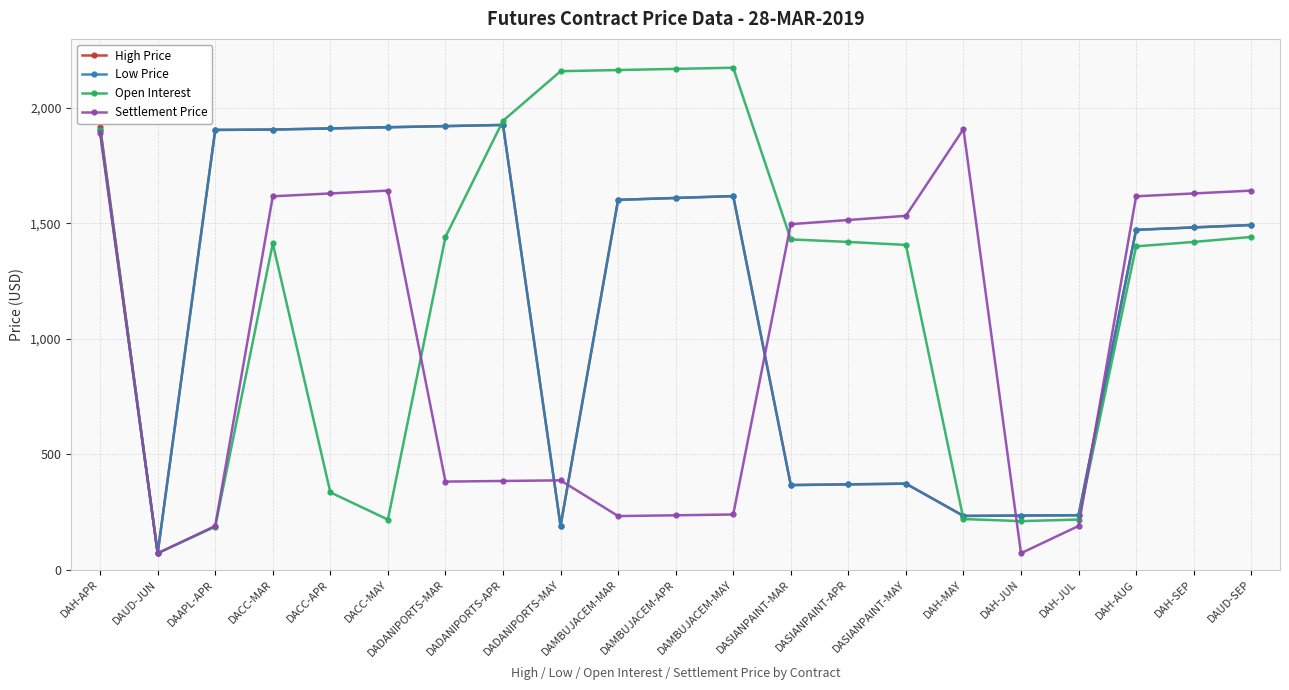

After their last crossing, which series has the higher values: Low Price or Settlement Price?

Settlement Price